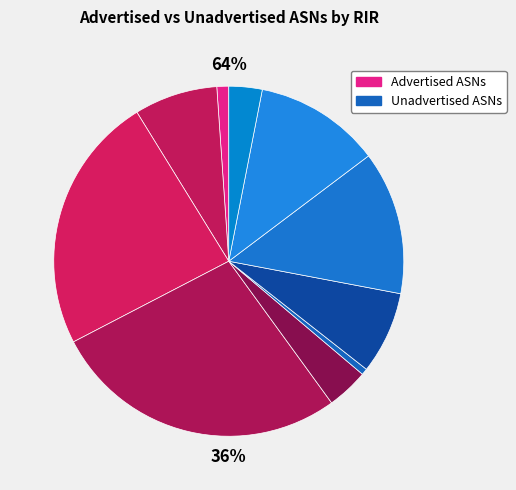

What portion of the pie excludes apnic?

87.9%